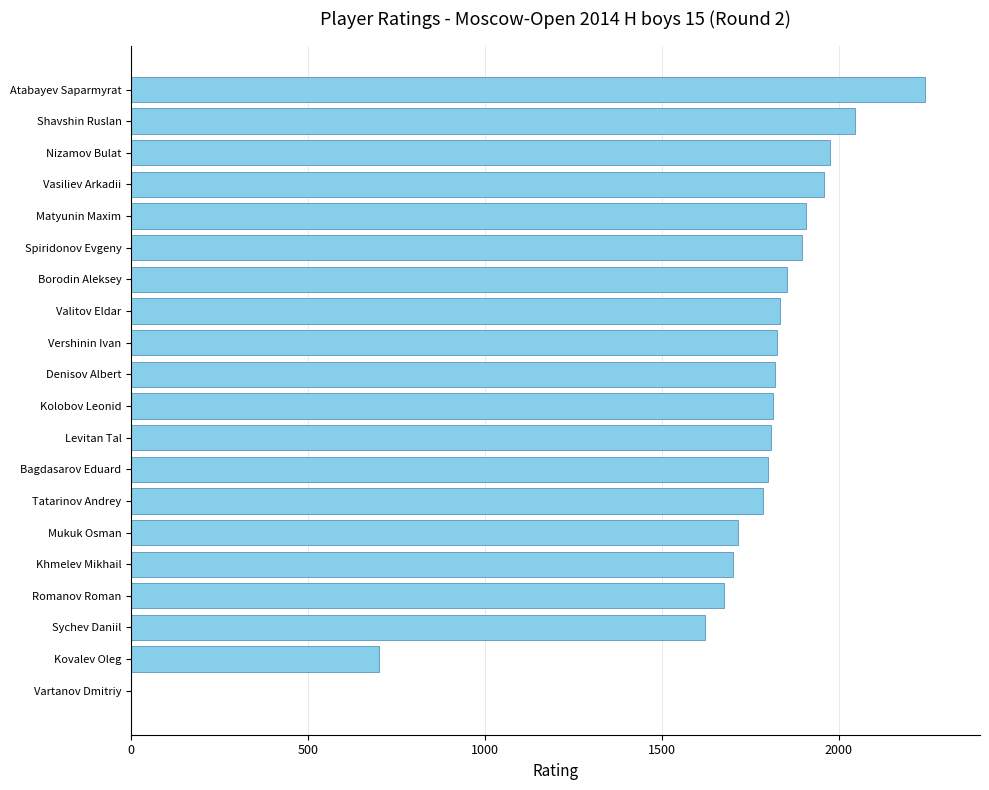

Which category has the highest value across all series?

Atabayev Saparmyrat